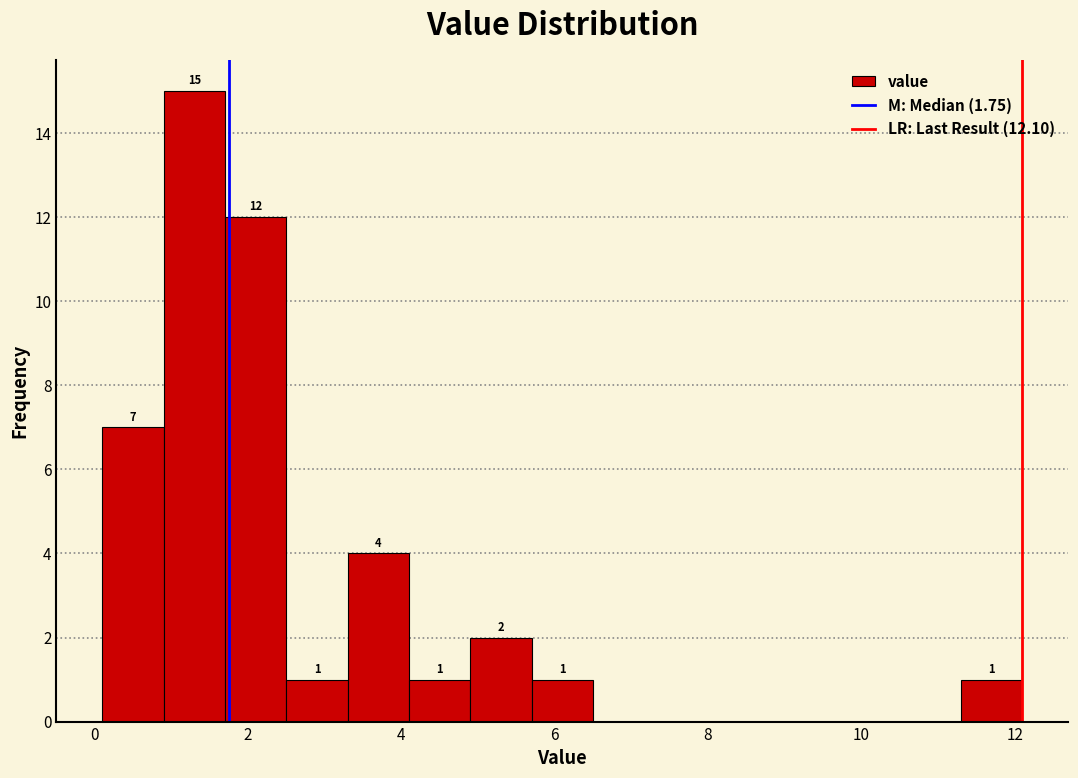

Which range on the x-axis has the tallest bar?

0.9 to 1.7